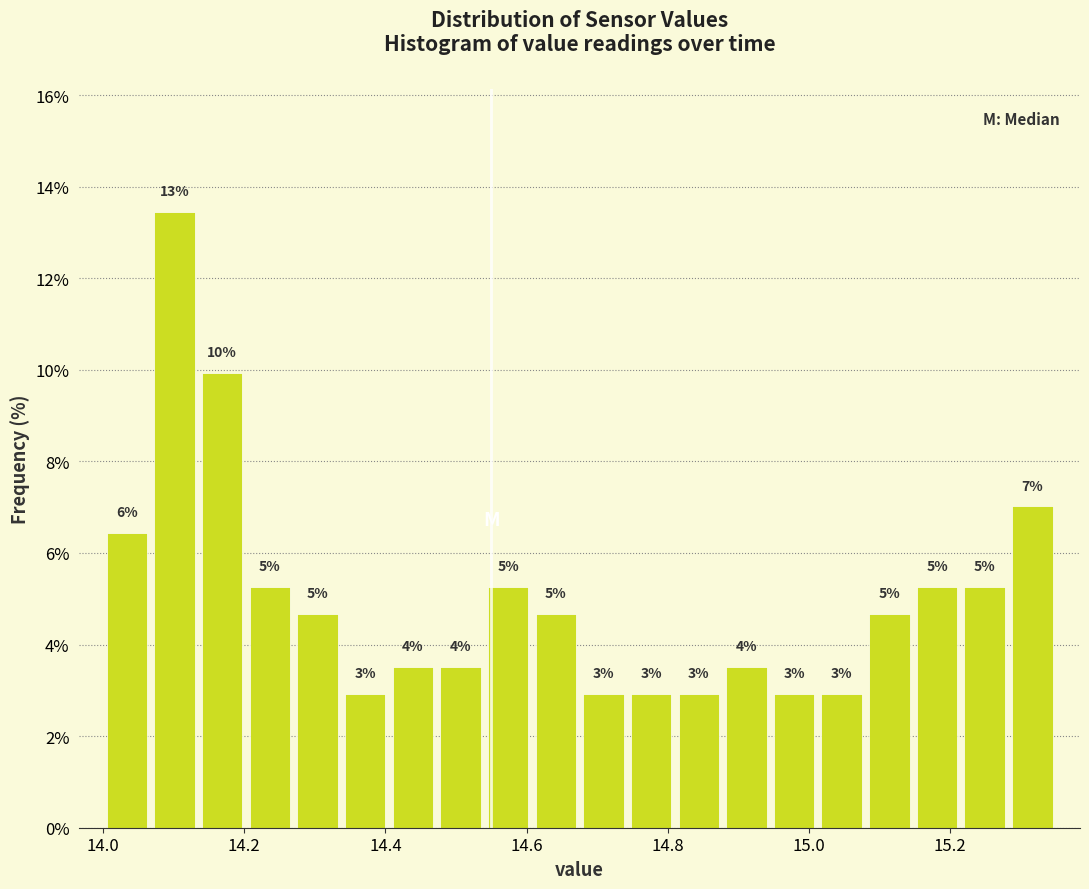

Read against the x-axis, roughly where is the centre of the tallest bar?

14.10